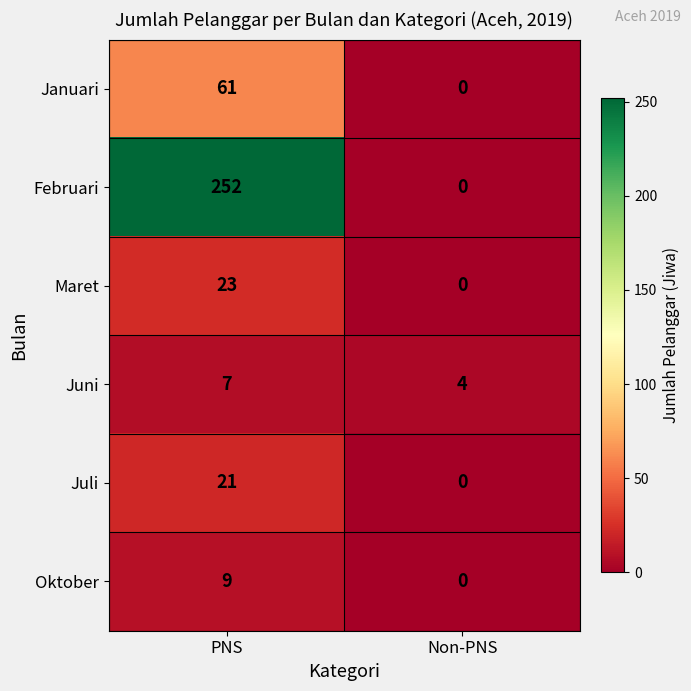

Reading left to right, what are all the values shown in this chart?

Januari: PNS=61	Non-PNS=0
Februari: PNS=252	Non-PNS=0
Maret: PNS=23	Non-PNS=0
Juni: PNS=7	Non-PNS=4
Juli: PNS=21	Non-PNS=0
Oktober: PNS=9	Non-PNS=0